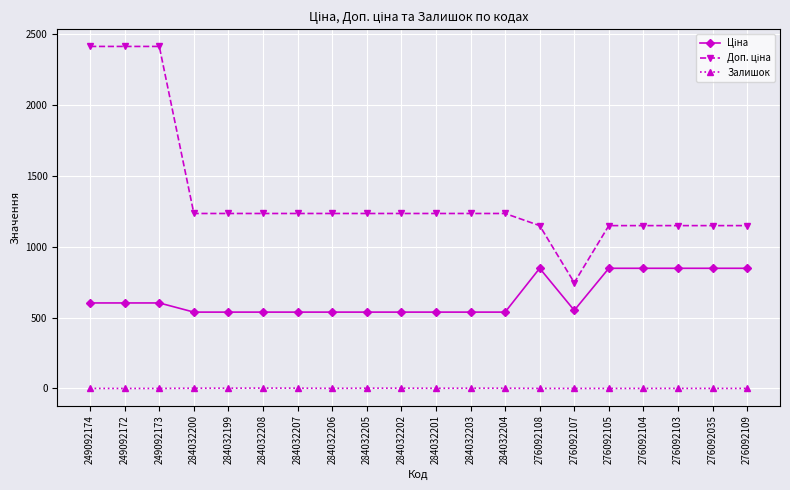

The Залишок series shows 1.8 at 284032199. True or false?

True